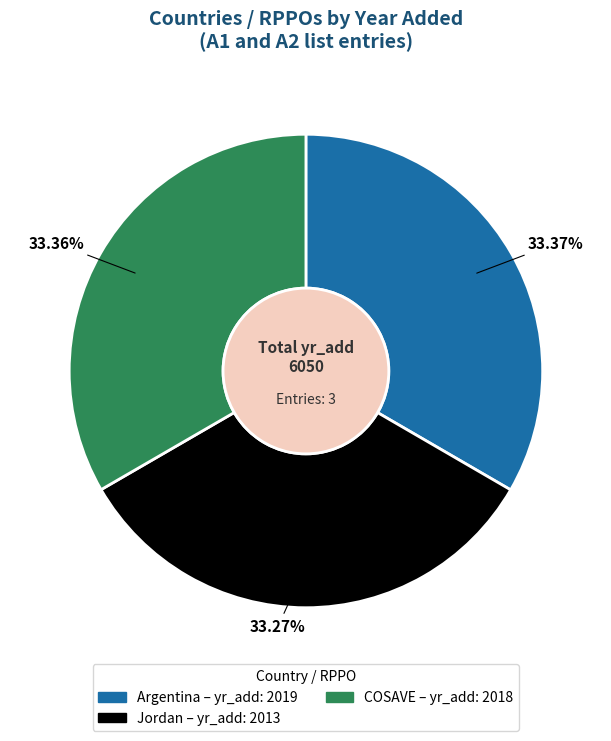

Approximately how many times larger is the value at Argentina compared to COSAVE?

1.0